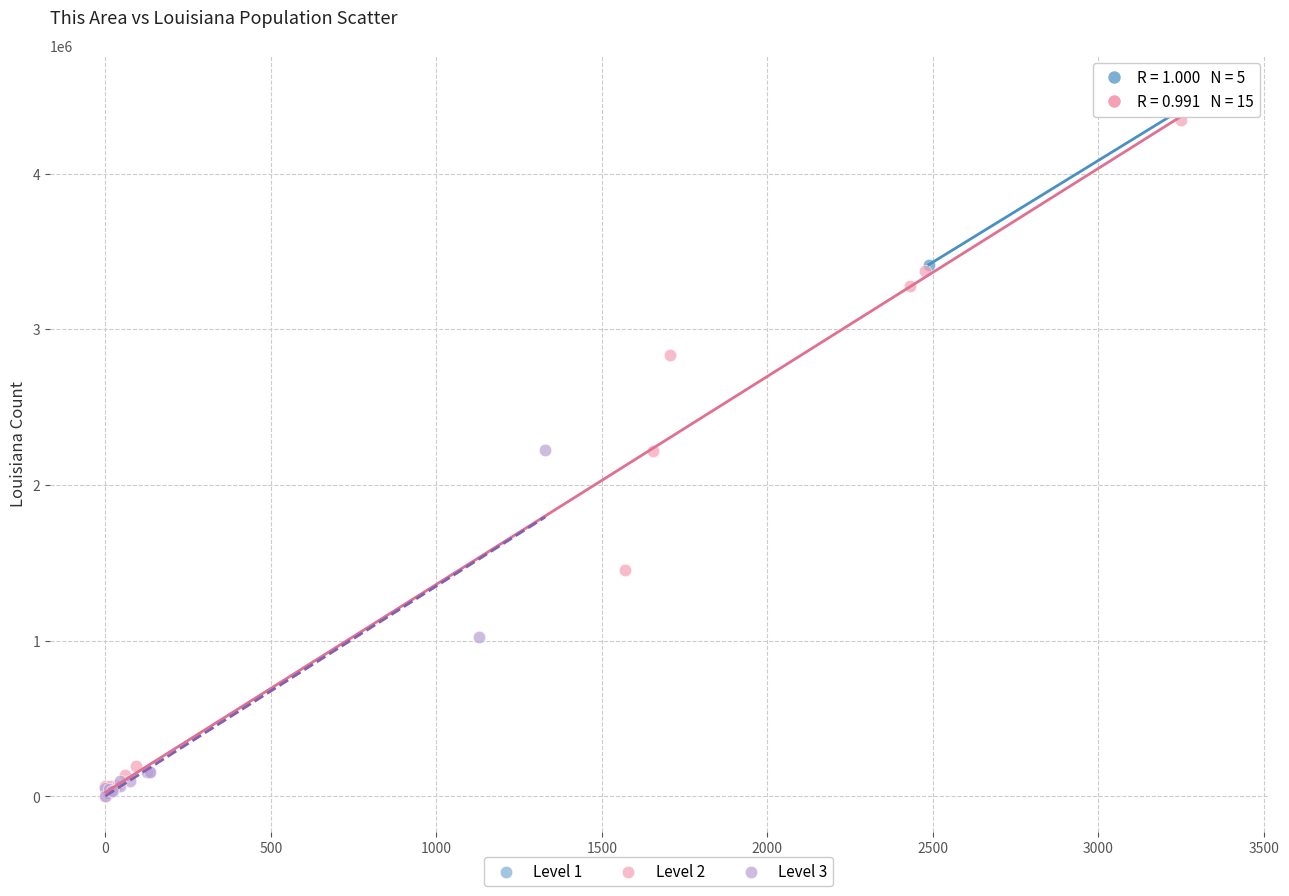

Which series has the largest Y range (max minus min)?

Level 2